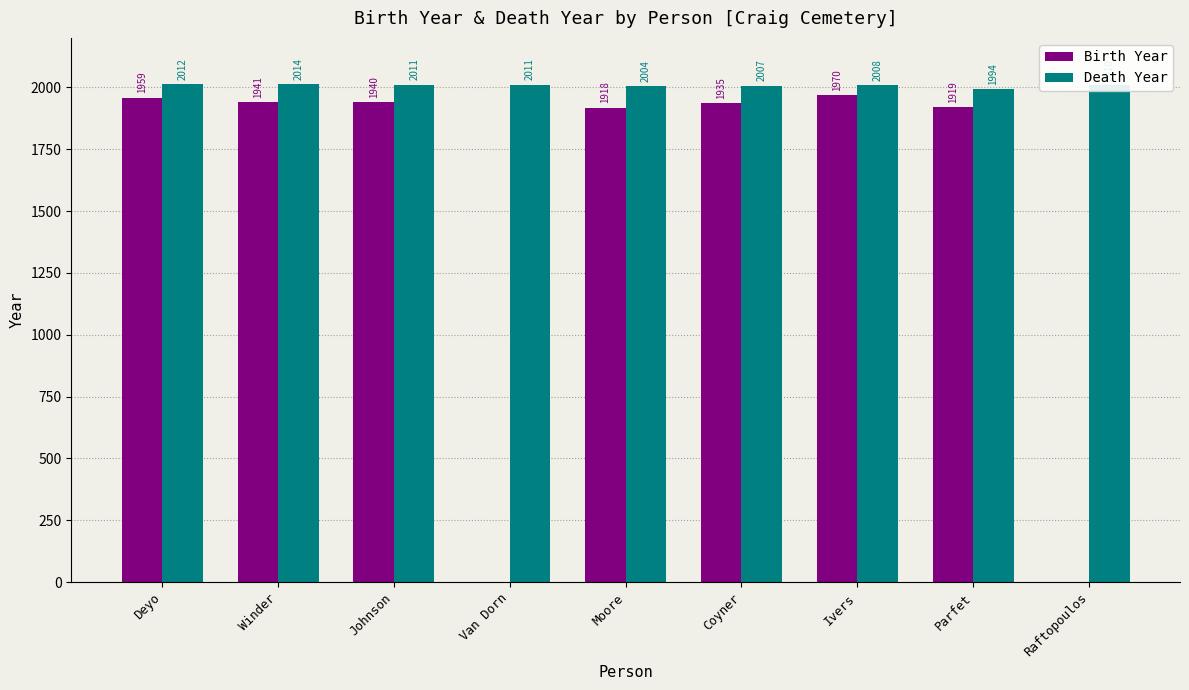

Which series changed the most between Deyo and Raftopoulos?

Birth Year